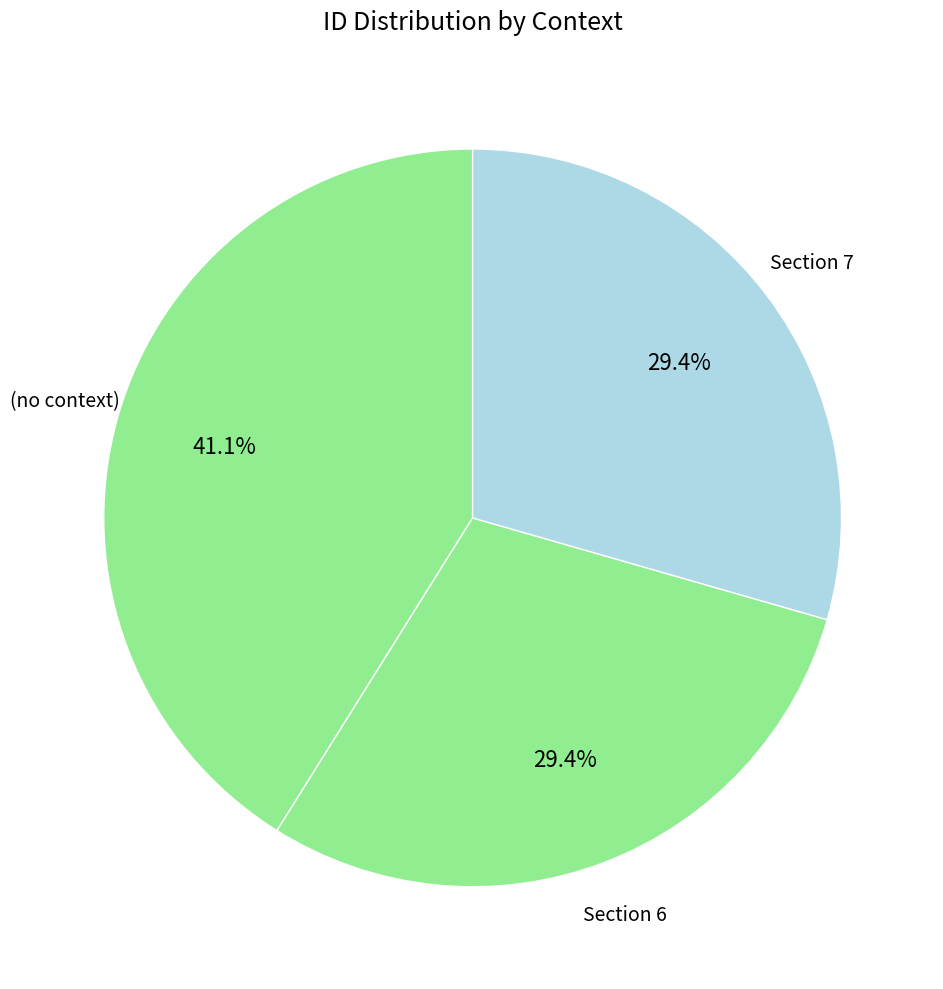

Count the number of slices in the pie.

3